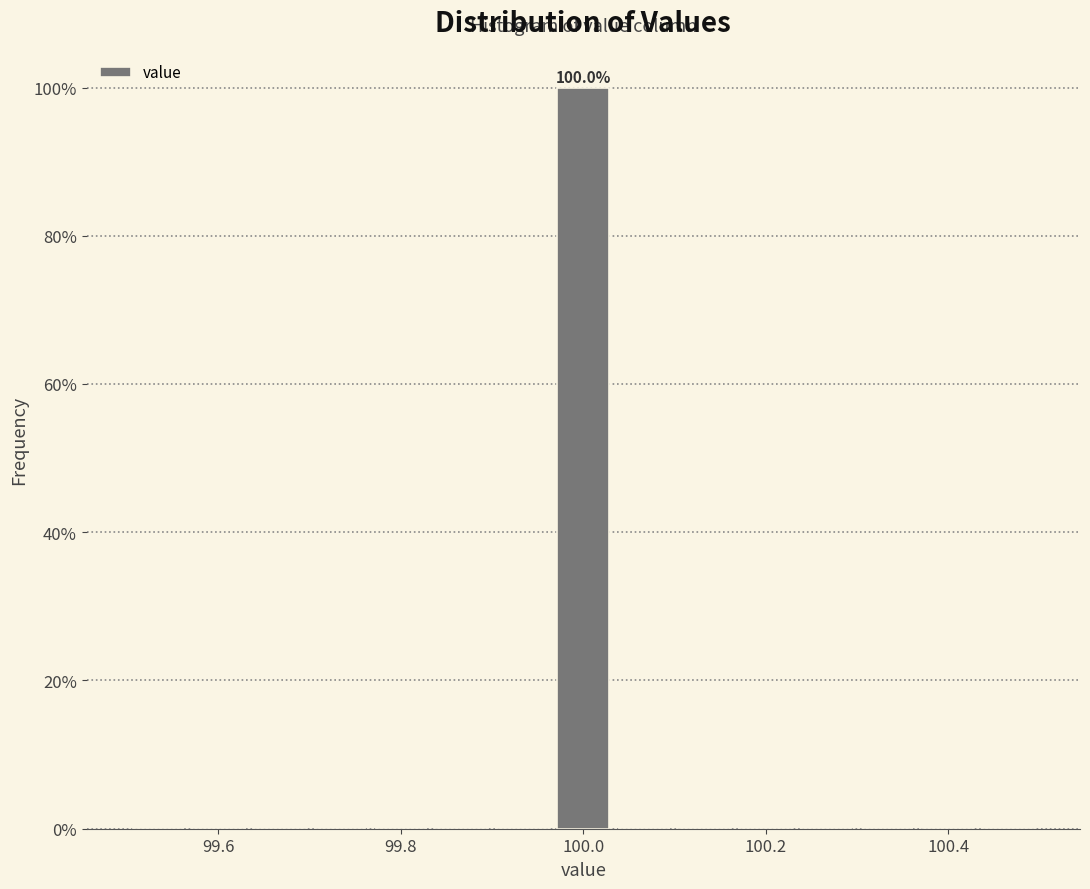

Read against the x-axis, roughly where is the centre of the tallest bar?

100.00